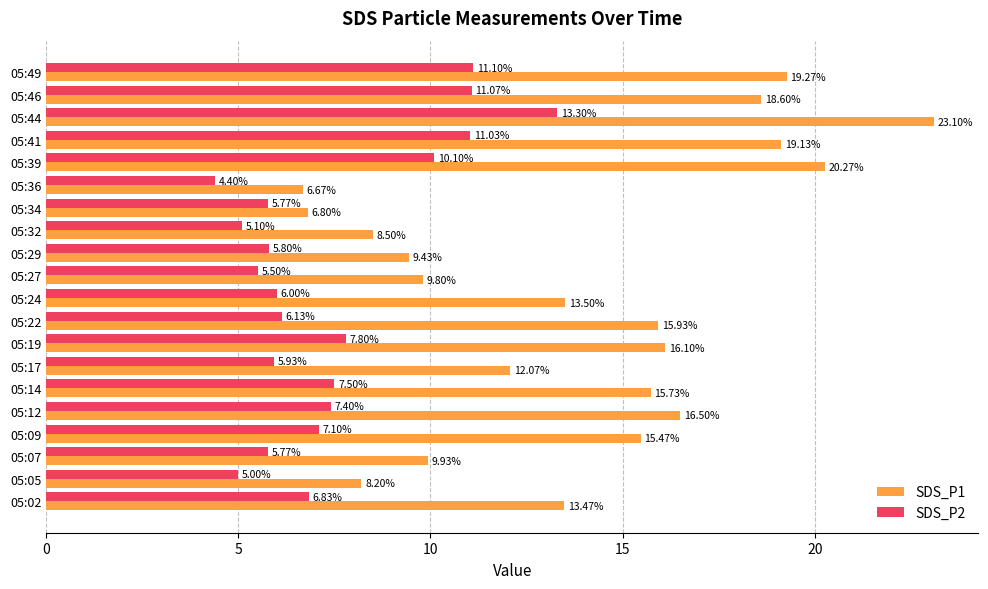

What is the difference between the maximum and second lowest values in the SDS_P2 series?

8.3